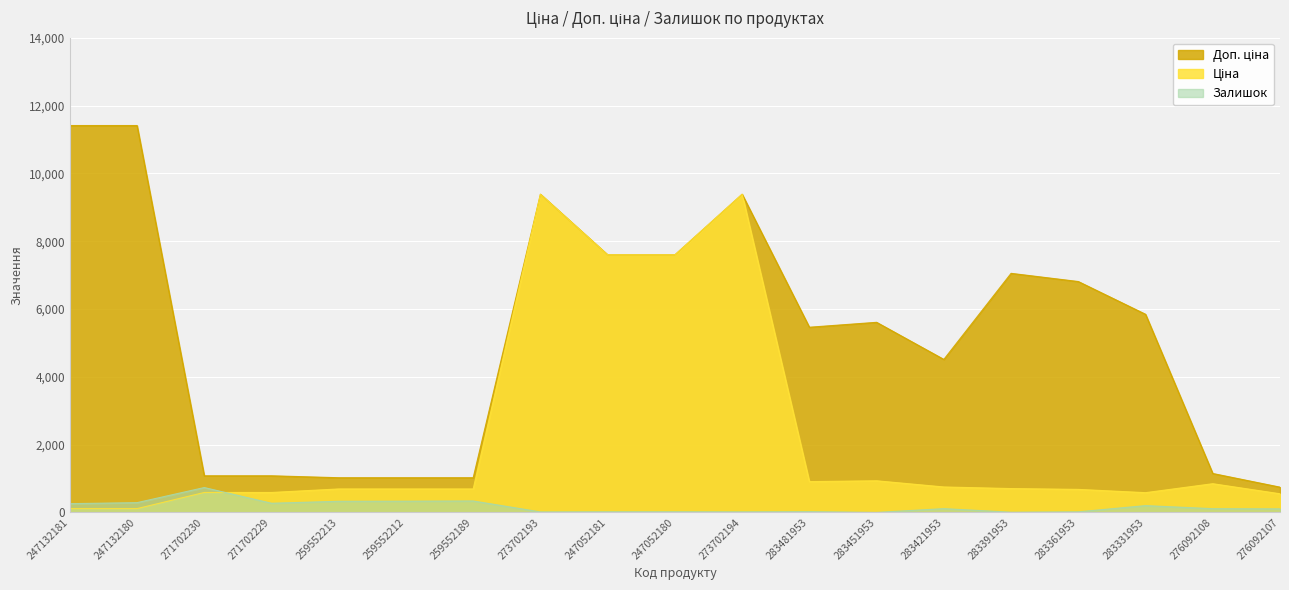

At which category does Ціна reach its first local peak?

273702193